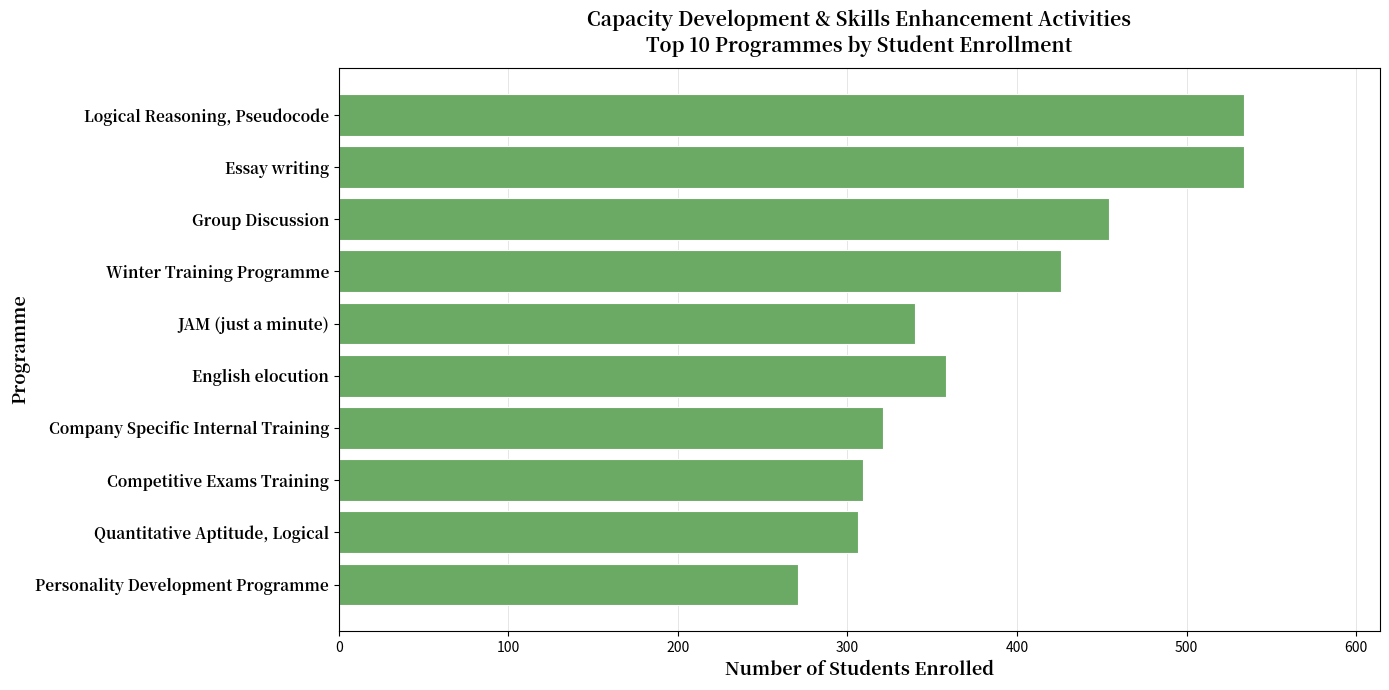

How many bars are there in total?

10